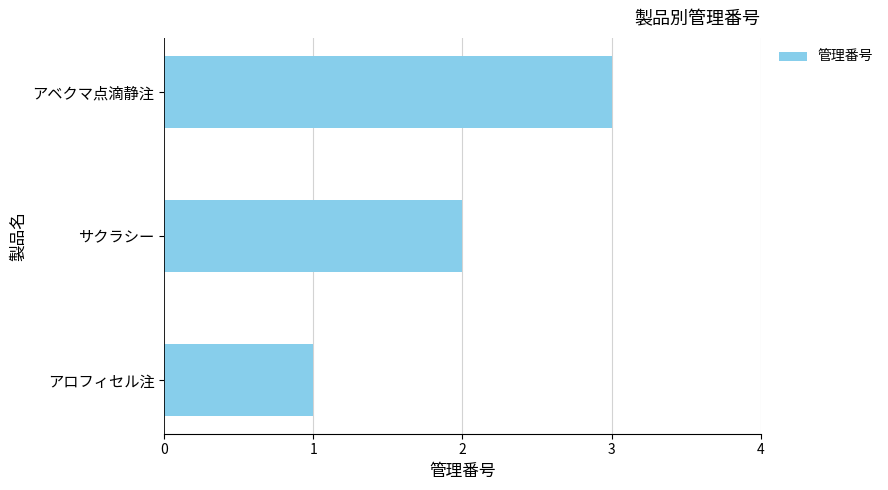

What is the approximate value at アベクマ点滴静注?

3